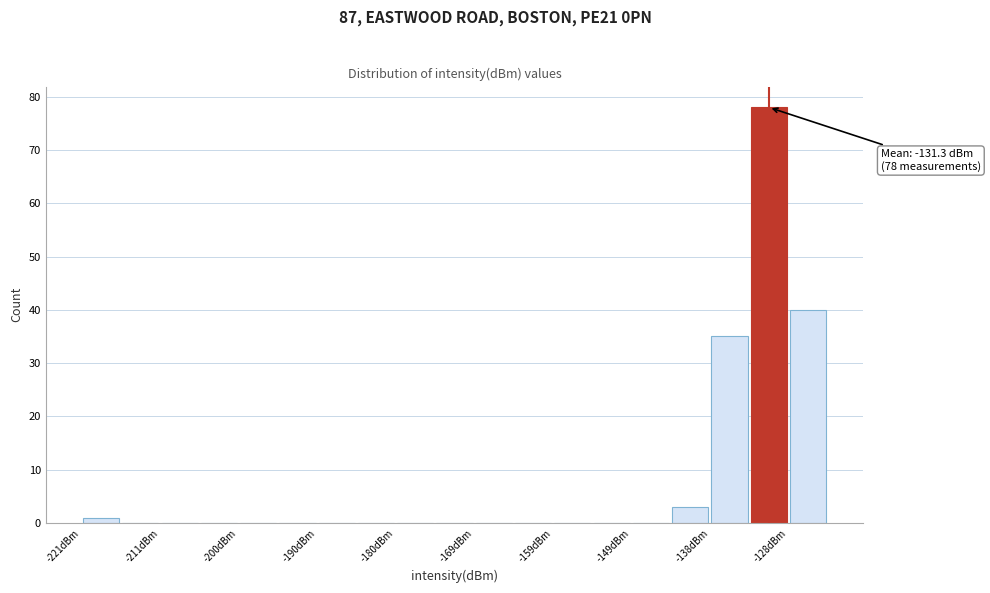

Read against the x-axis, roughly where is the centre of the tallest bar?

-130